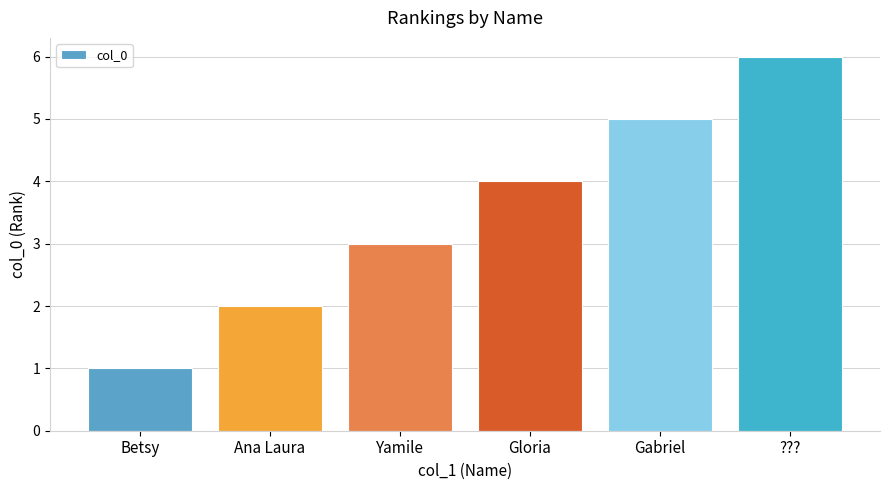

Which label corresponds to the largest value in the chart?

???